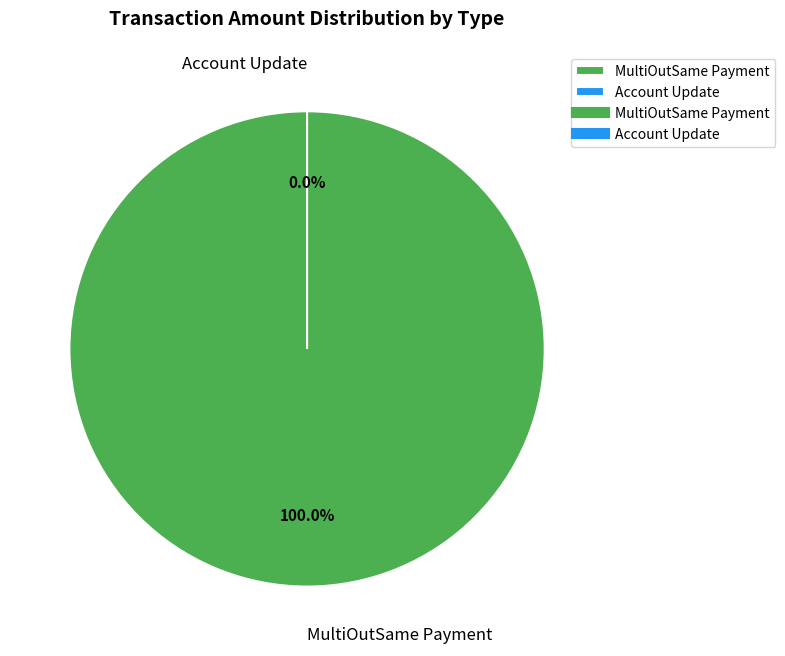

True or false: MultiOutSame Payment accounts for 100% of the total.

True